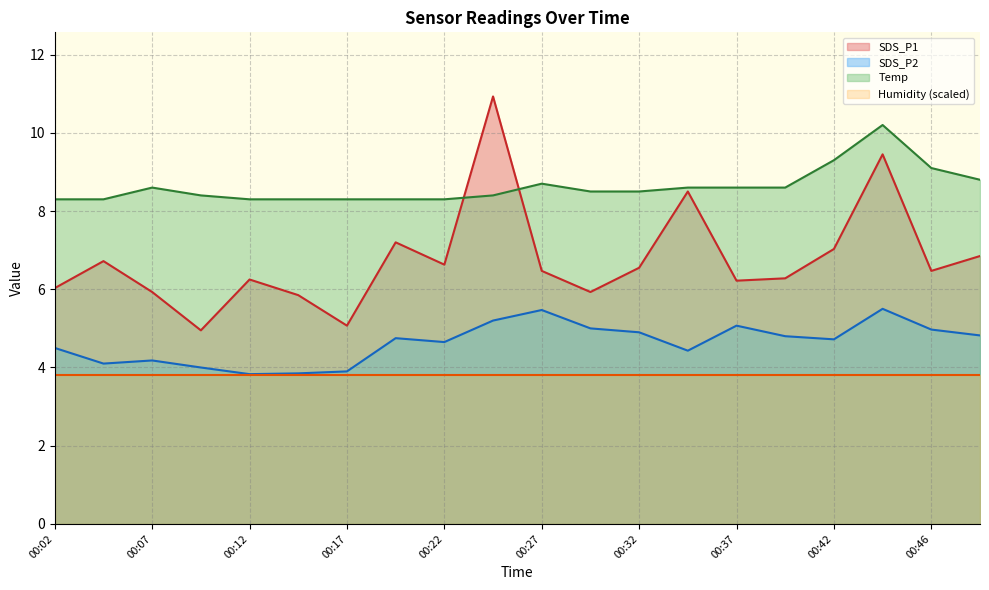

At how many categories does at least one series exceed 5?

20